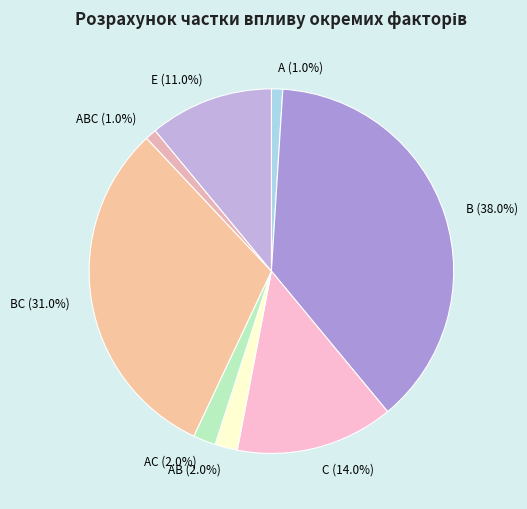

Is it true that A is 1% of the pie?

True